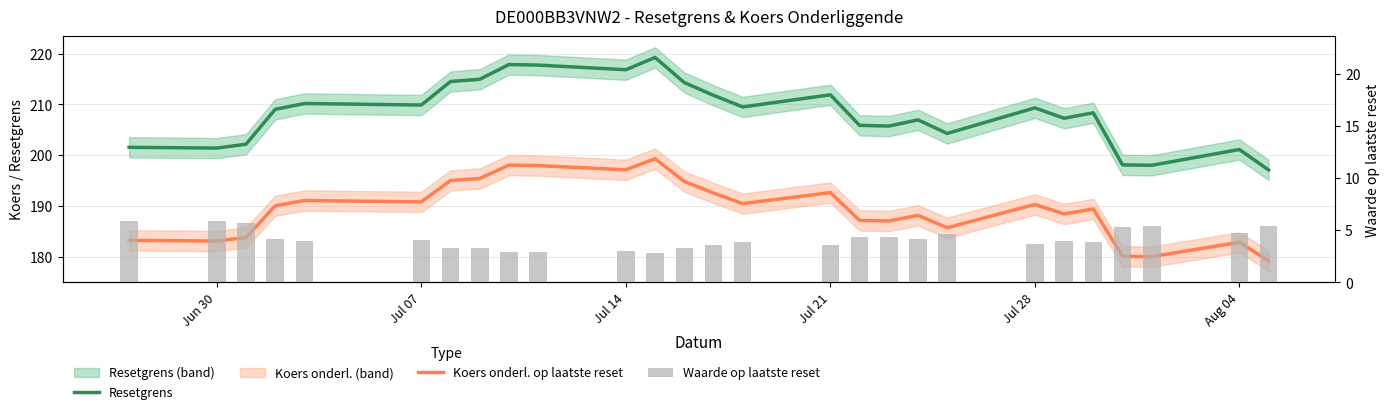

Reading left to right, extract all data points from this chart.

Resetgrens: 201.5	201.4	202.1	209.0	210.2	209.9	214.5	214.9	217.8	217.7	216.8	219.2	214.3	211.8	209.5	211.9	205.9	205.7	206.9	204.3	209.3	207.3	208.3	198.1	198.0	201.1	197.1
Koers onderl. op laatste reset: 183.2	183.1	183.8	190.0	191.1	190.8	195.0	195.4	198.0	197.9	197.1	199.3	194.8	192.5	190.4	192.6	187.1	187.0	188.1	185.7	190.3	188.4	189.4	180.1	180.0	182.8	179.2
Waarde op laatste reset: 5.9	5.9	5.7	4.2	4.0	4.0	3.3	3.3	2.9	2.9	3.0	2.8	3.3	3.6	3.9	3.5	4.3	4.4	4.2	4.6	3.7	4.0	3.8	5.3	5.3	4.7	5.4